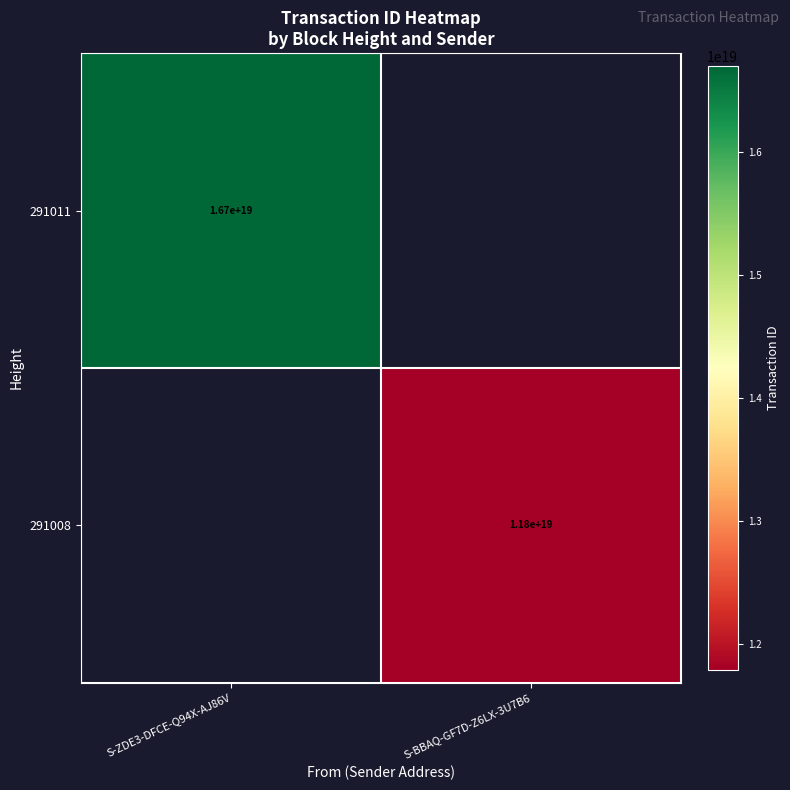

The value of 291011 at S-ZDE3-DFCE-Q94X-AJ86V is 8845098911387380736. True or false?

False